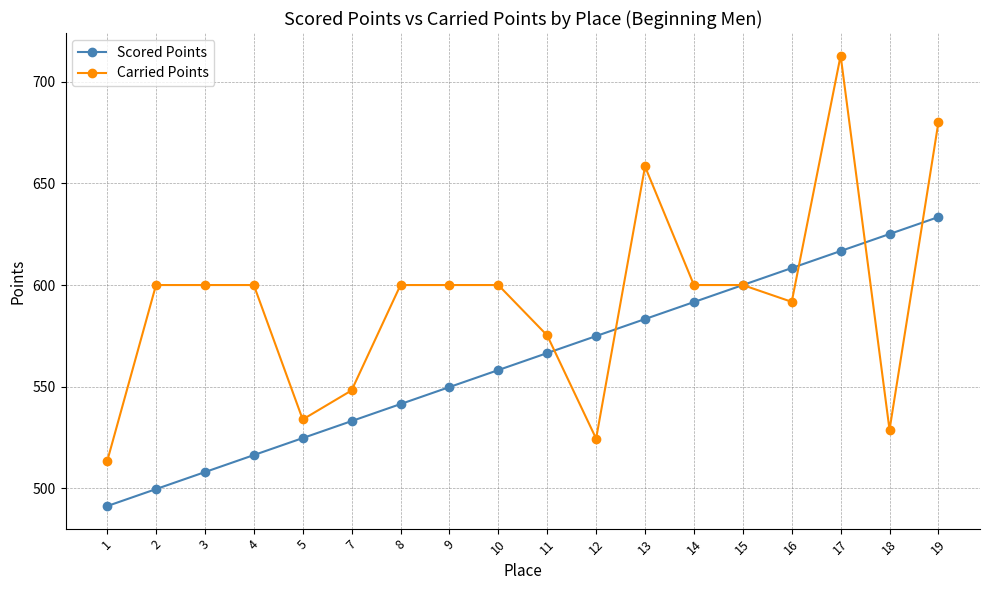

What are all the series names shown in the legend?

Scored Points, Carried Points